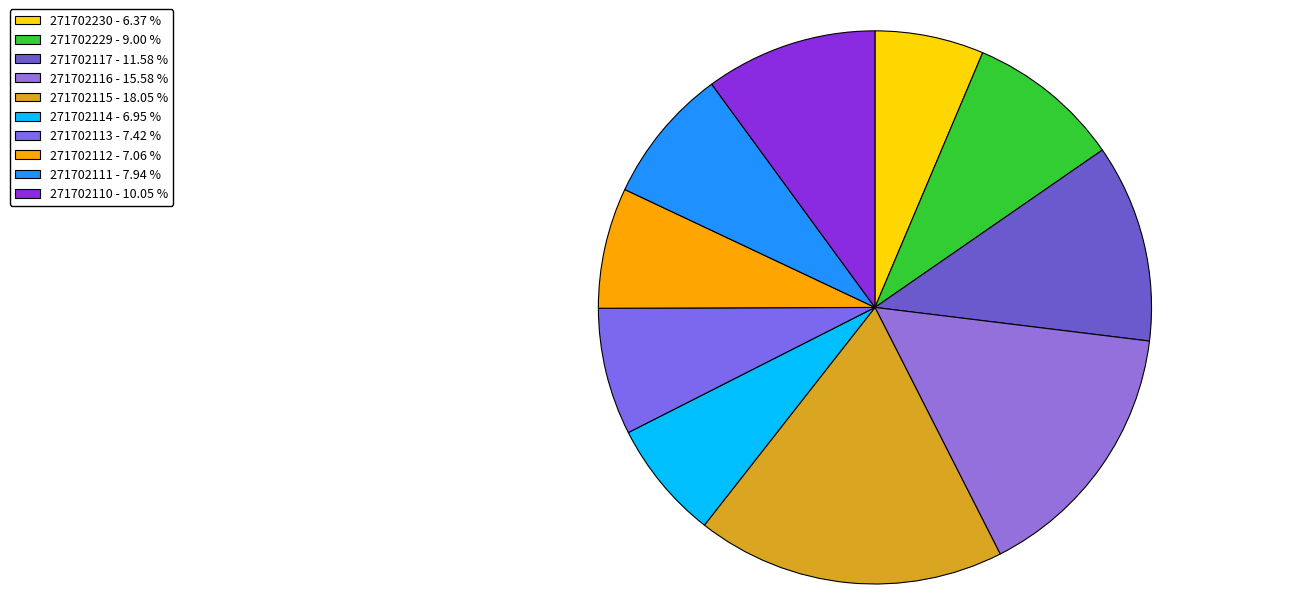

Does 271702111 represent more than half of the total?

No